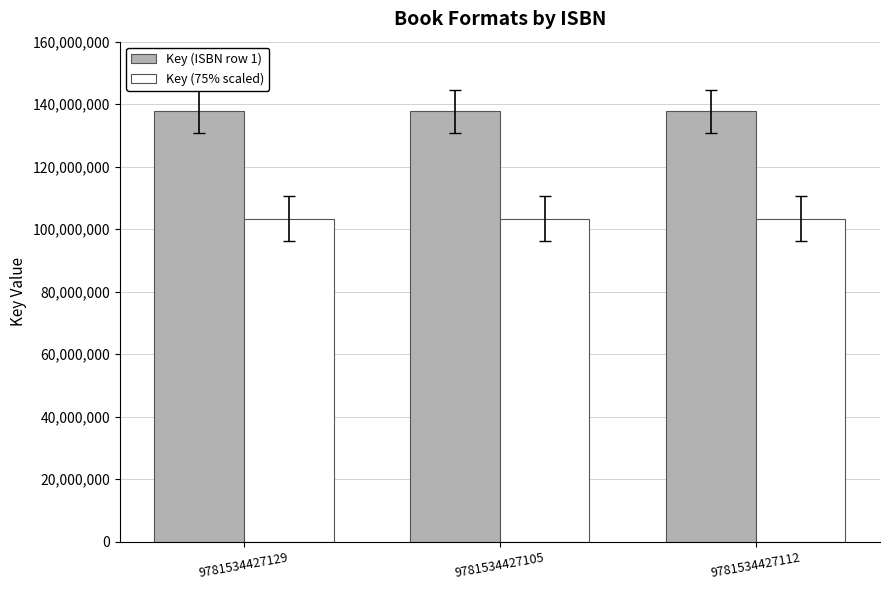

Reading left to right, extract all data points from this chart.

Key (ISBN row 1): 137783576	137783576	137783576
Key (75% scaled): 103337682	103337682	103337682